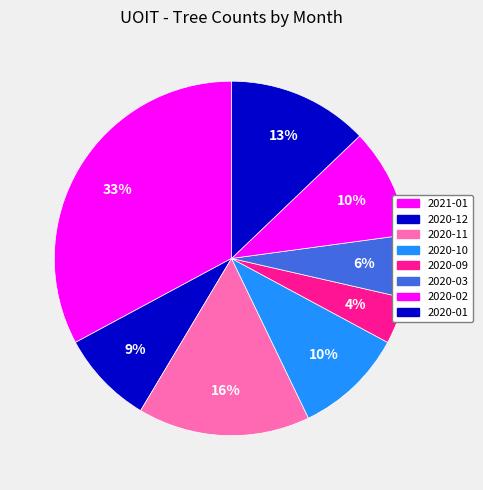

How many segments does this pie chart have?

8